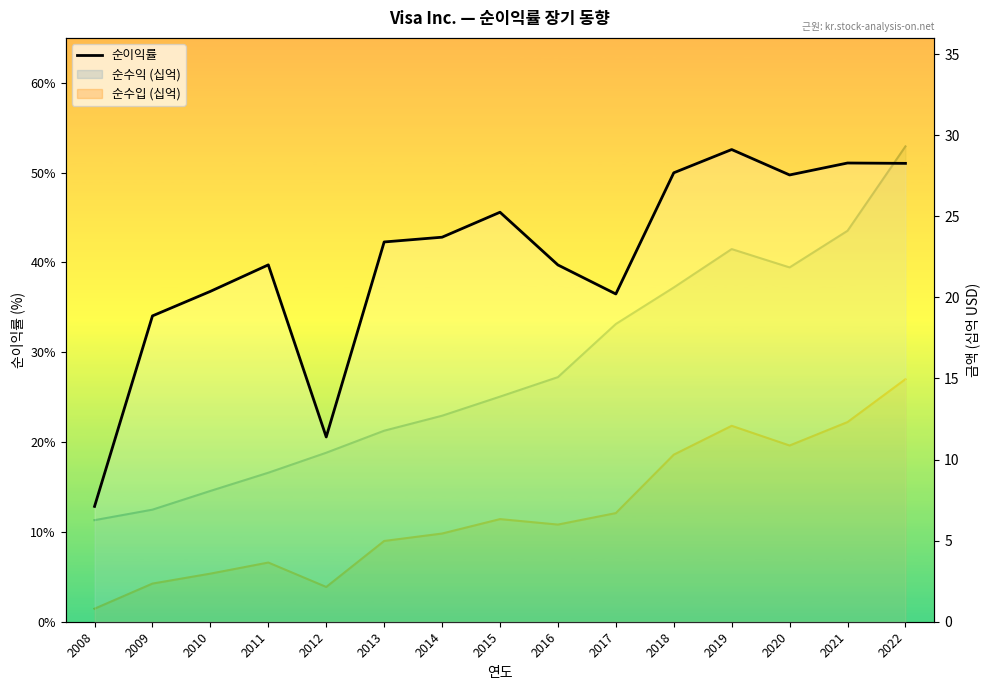

Rank the categories by value from highest to lowest.

2019, 2021, 2022, 2018, 2020, 2015, 2014, 2013, 2011, 2016, 2010, 2017, 2009, 2012, 2008